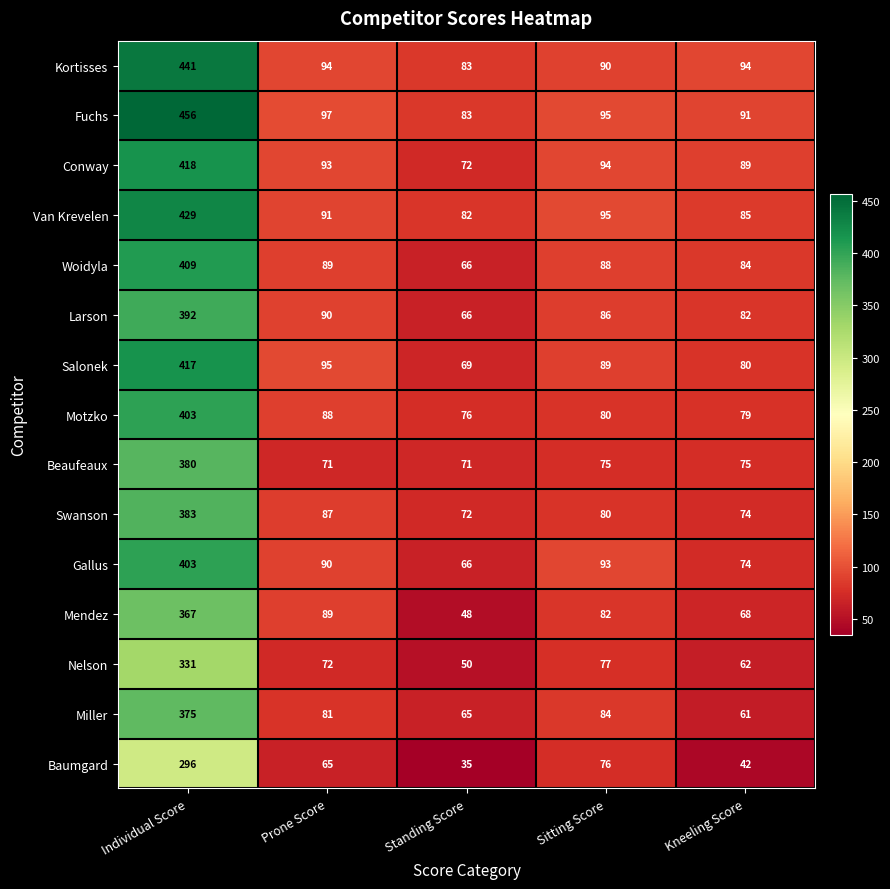

How many distinct data groups are displayed?

15